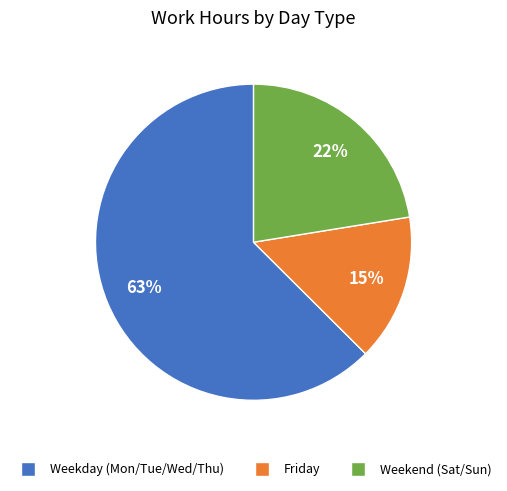

To the nearest percent, what is the average slice percentage?

33%